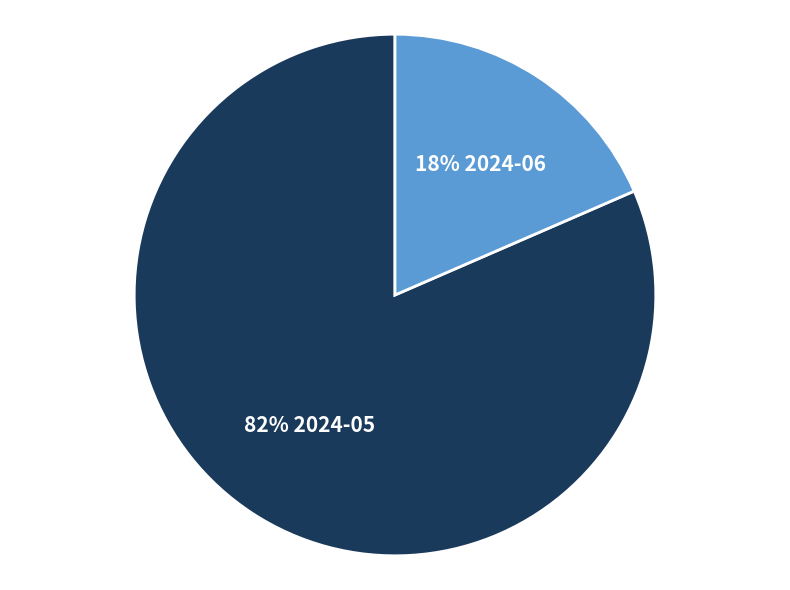

Is the sum of 82% 2024-05 and 18% 2024-06 greater than half?

Yes